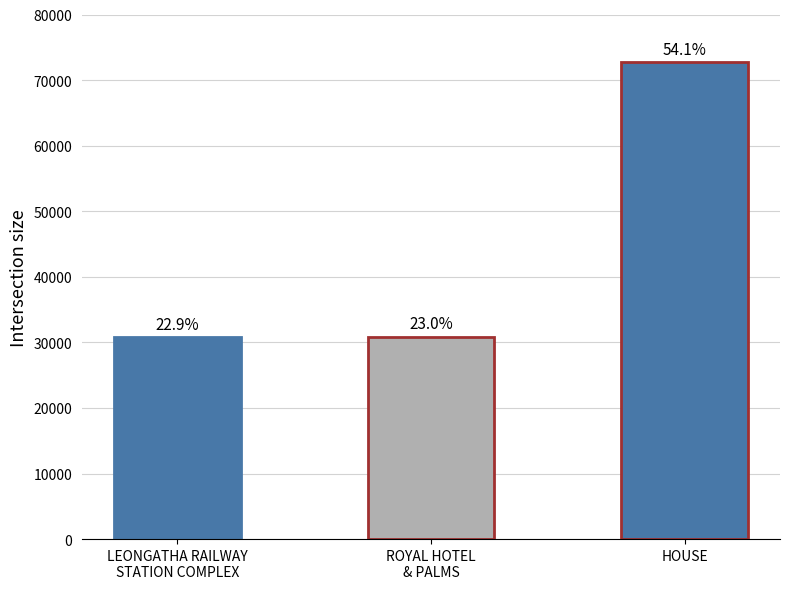

What position from the left is ROYAL HOTEL
& PALMS?

2